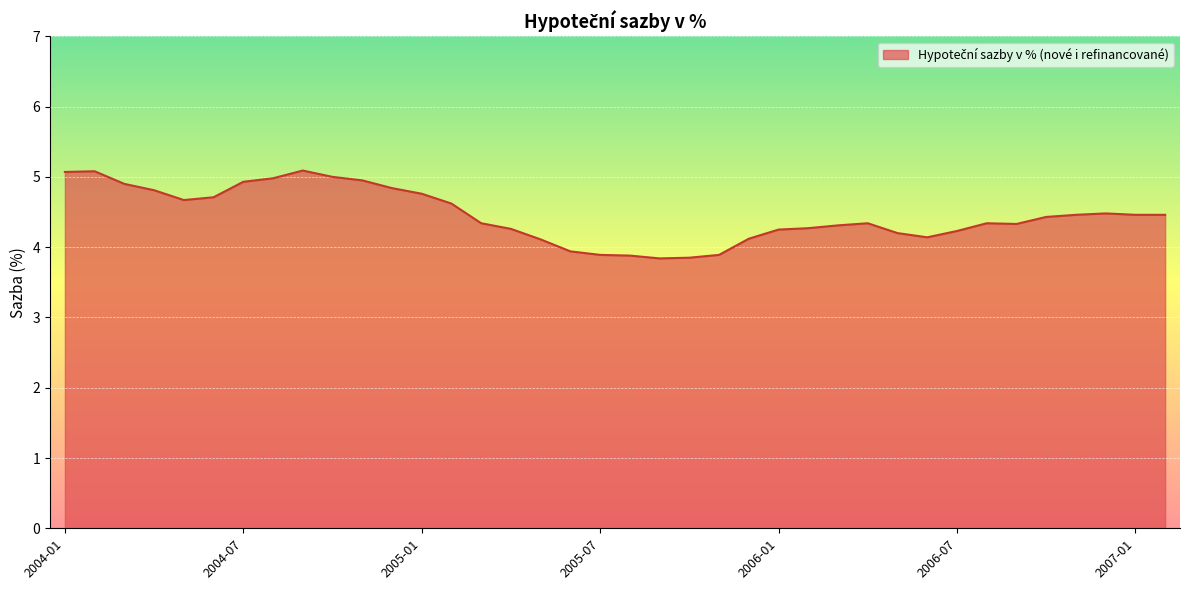

What is the minimum value shown in the chart?

3.8